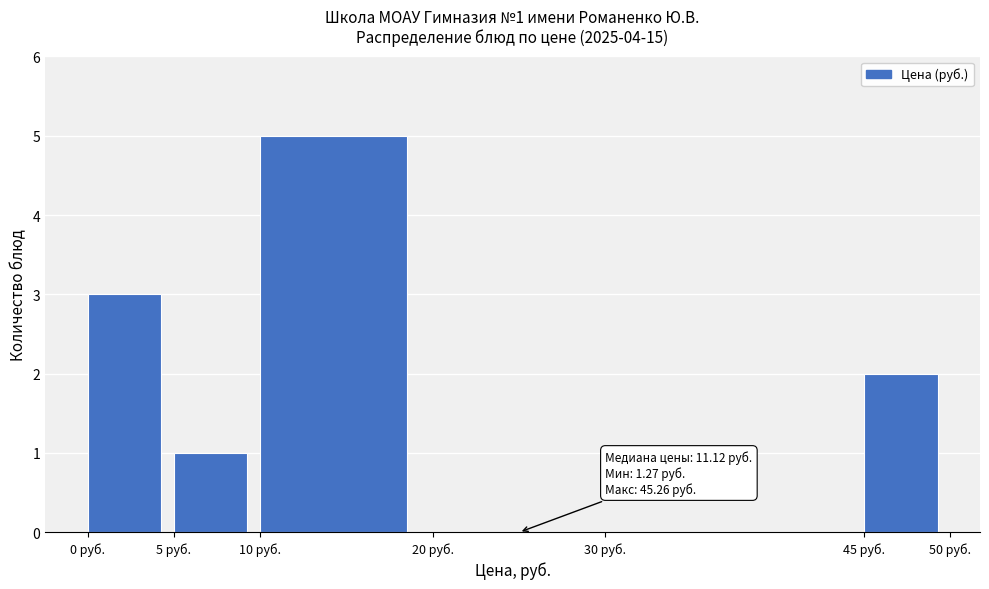

Which range on the x-axis has the tallest bar?

10 to 20